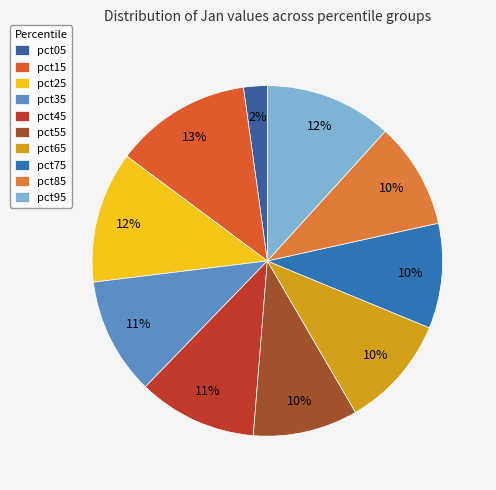

To the nearest percent, what portion does pct15 represent?

13%